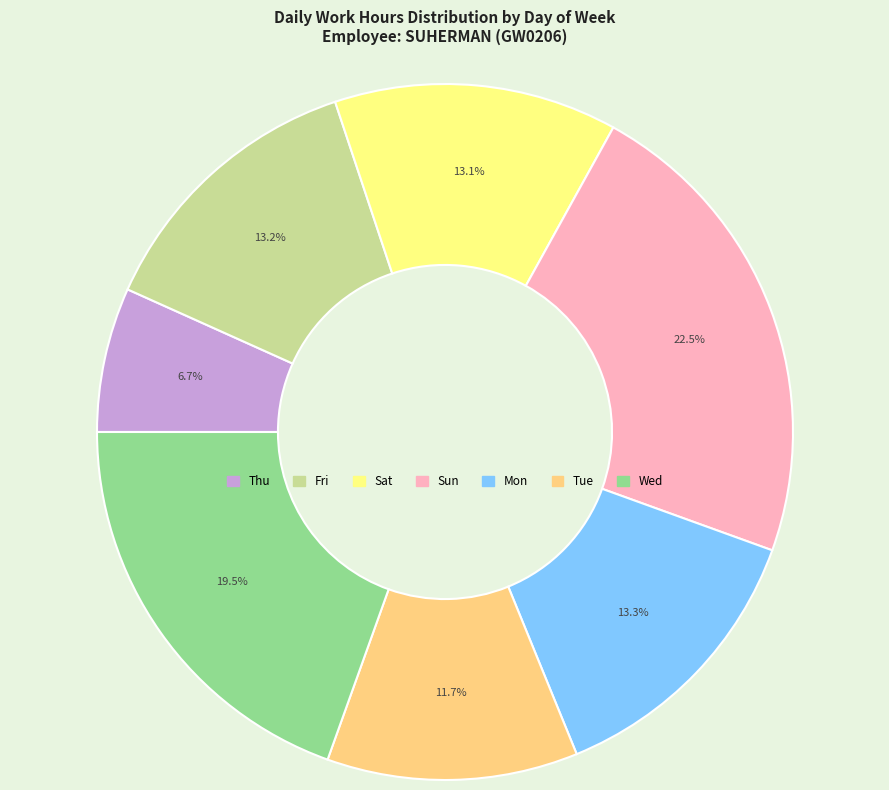

Is there a majority slice in this chart?

No